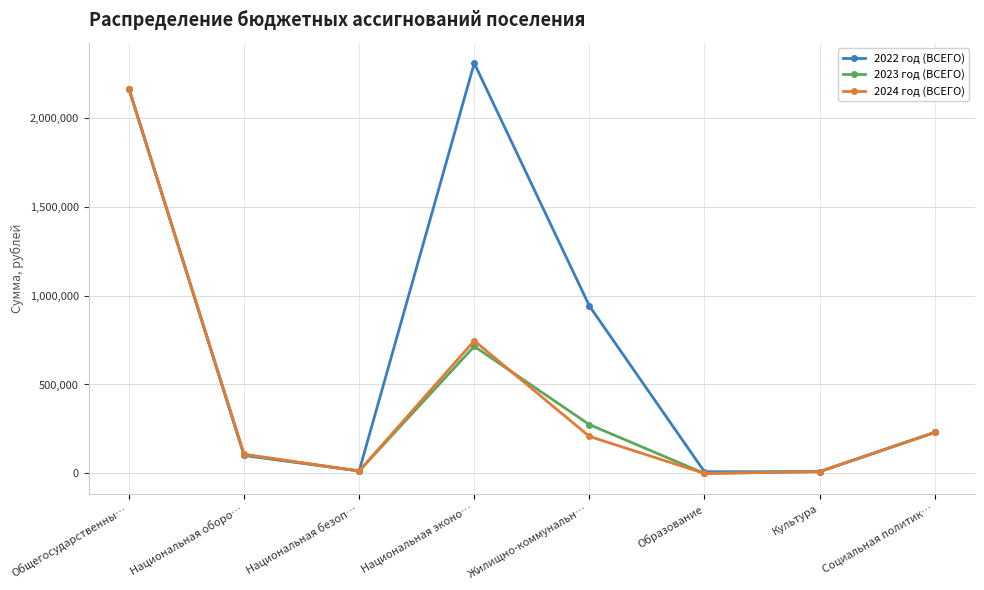

Which series has the widest spread of values?

2022 год (ВСЕГО)